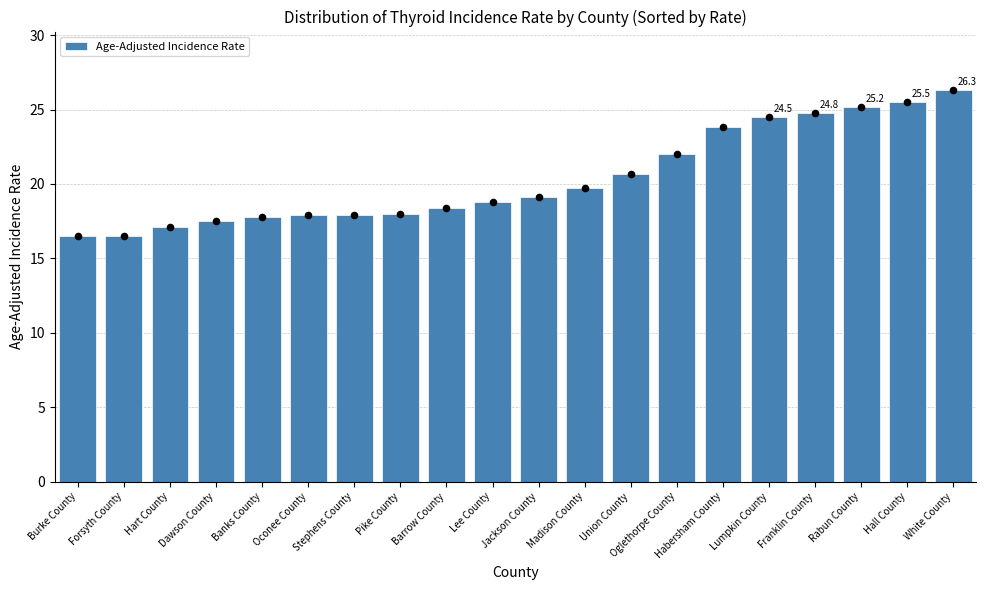

What is the change in value from Forsyth County to Barrow County?

+1.9